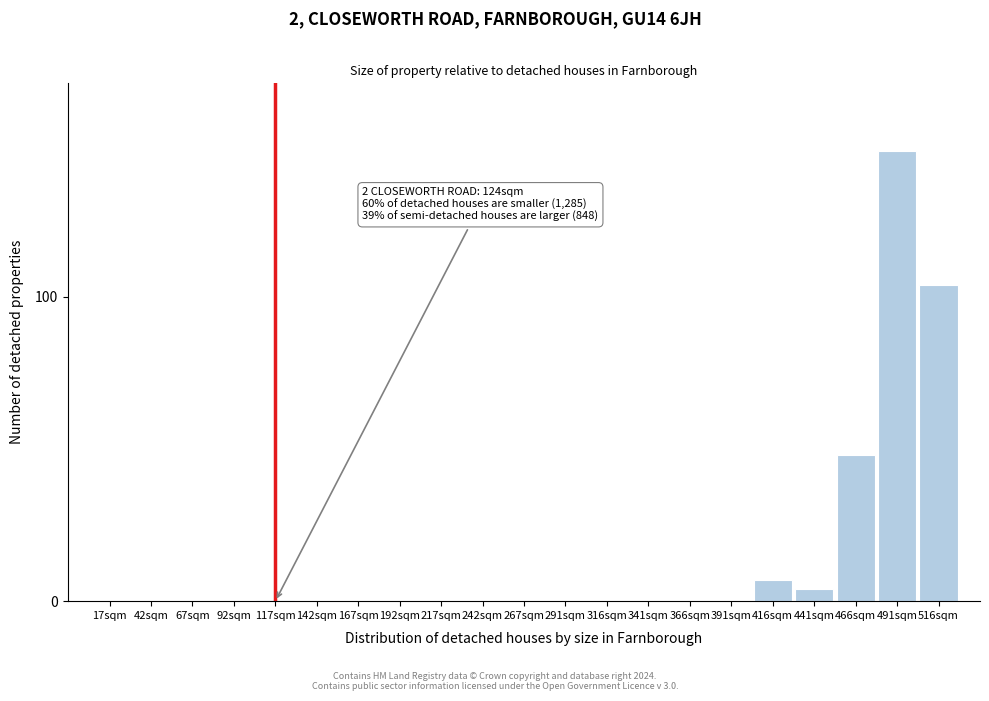

Reading left to right, extract all data points from this chart.

17sqm=0	42sqm=0	67sqm=0	92sqm=0	117sqm=0	142sqm=0	167sqm=0	192sqm=0	217sqm=0	242sqm=0	267sqm=0	291sqm=0	316sqm=0	341sqm=0	366sqm=0	391sqm=0	416sqm=7	441sqm=4	466sqm=48	491sqm=148	516sqm=104